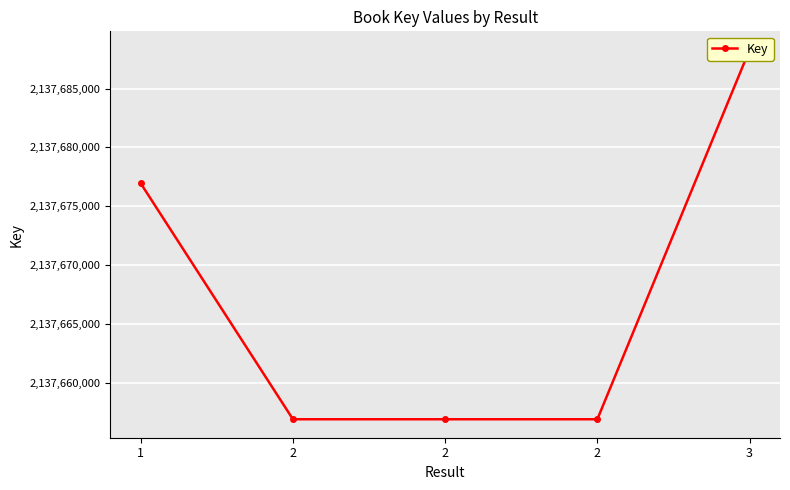

How many lines are shown in the chart?

1